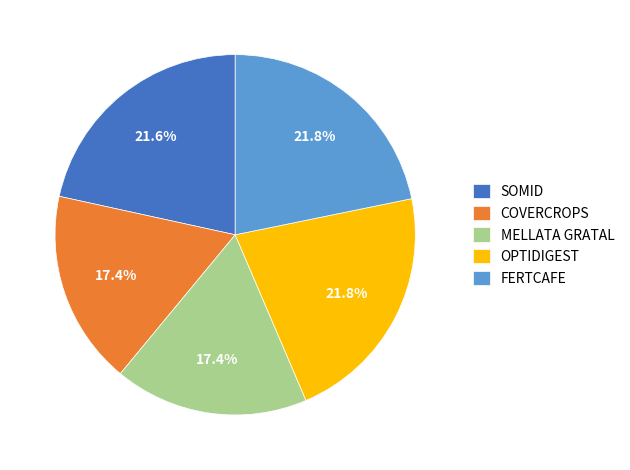

To the nearest percent, what percentage of the pie is MELLATA GRATAL?

17%